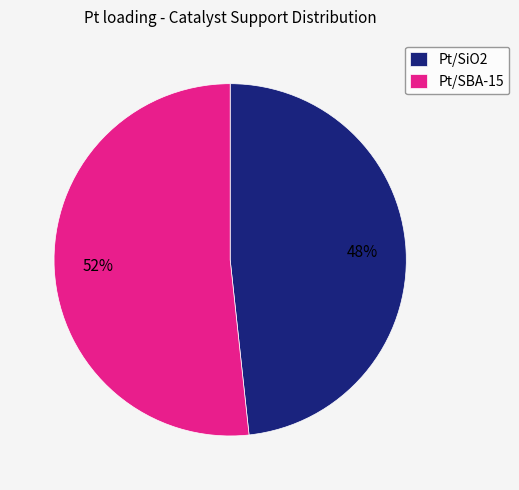

Which category has the biggest portion of the pie?

Pt/SBA-15